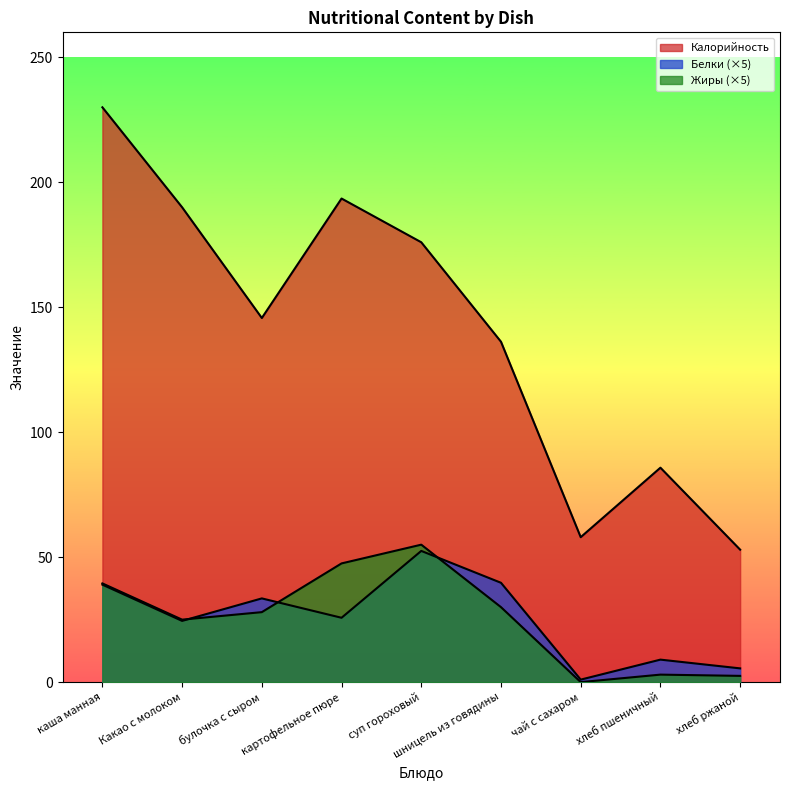

What is the difference between the Жиры values at картофельное пюре and булочка с сыром?

19.5